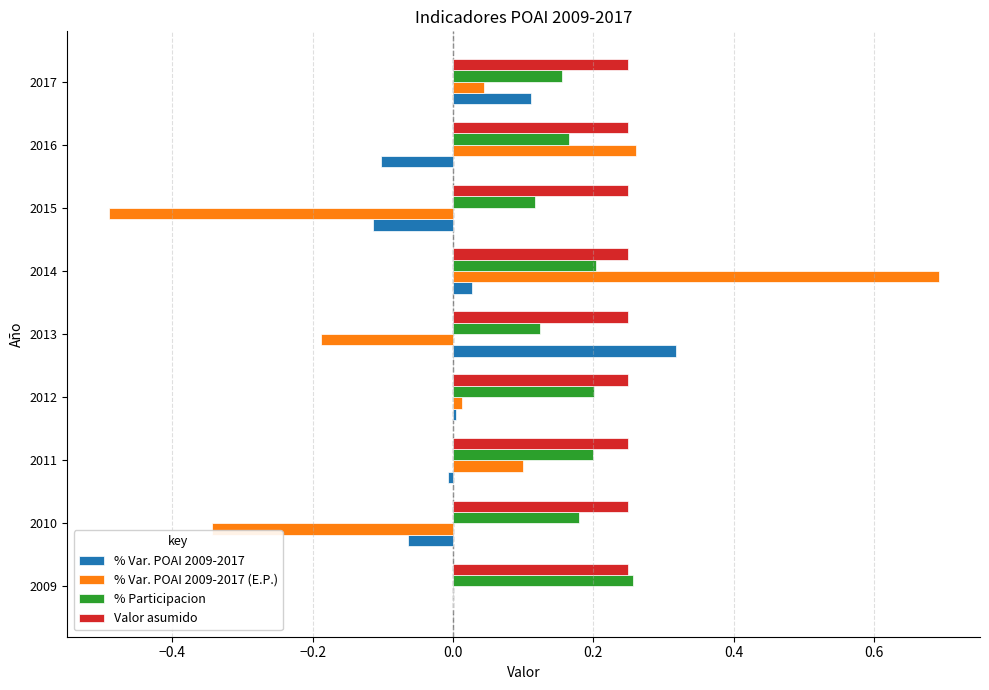

Is it true that Valor asumido equals 0.2 at 2015?

True